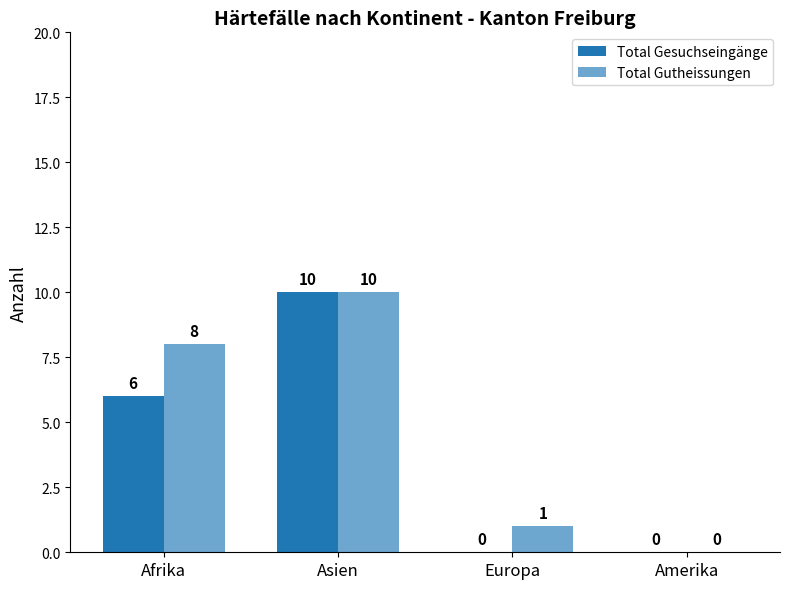

Between Afrika and Europa, which is larger?

Afrika